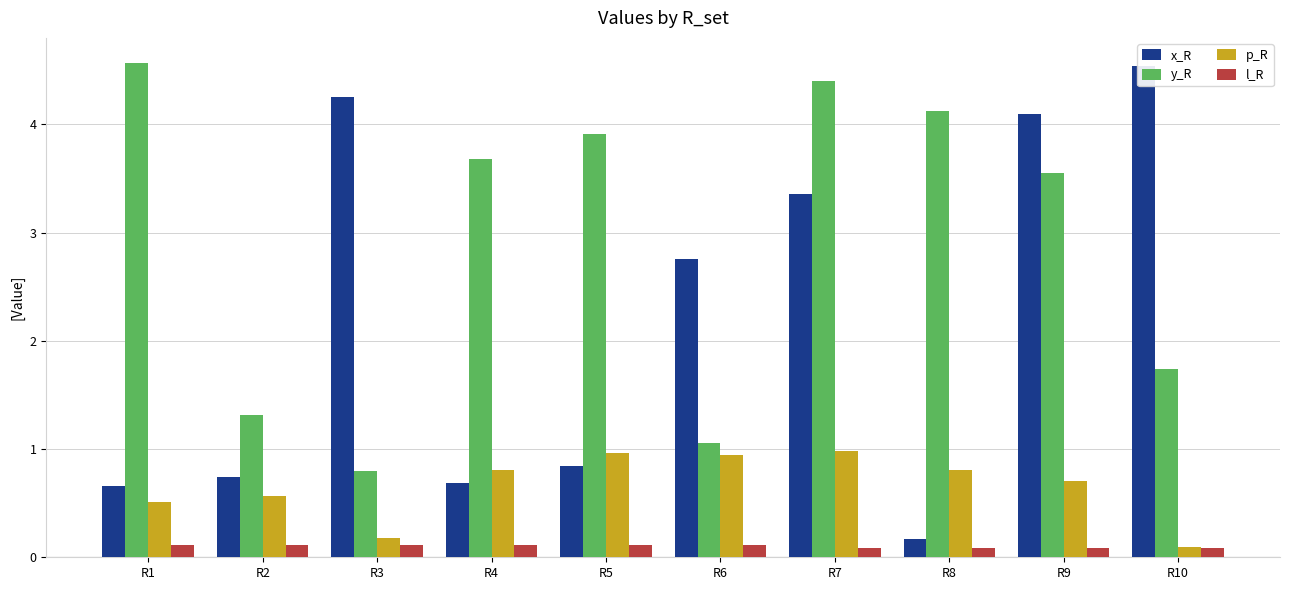

What is the difference between the p_R values at R4 and R1?

0.3